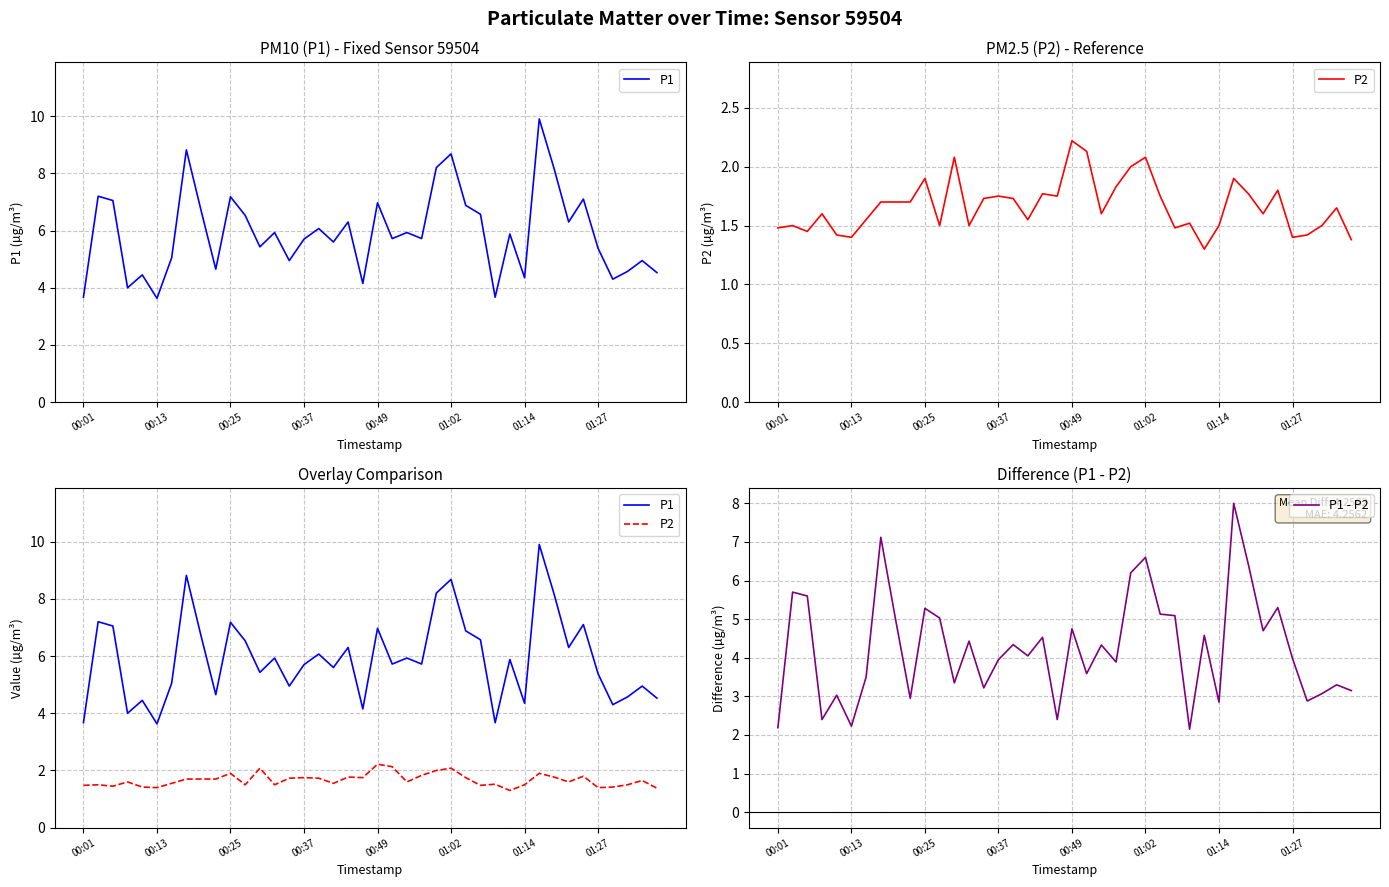

What value does the P1 - P2 series have at 24?

6.2